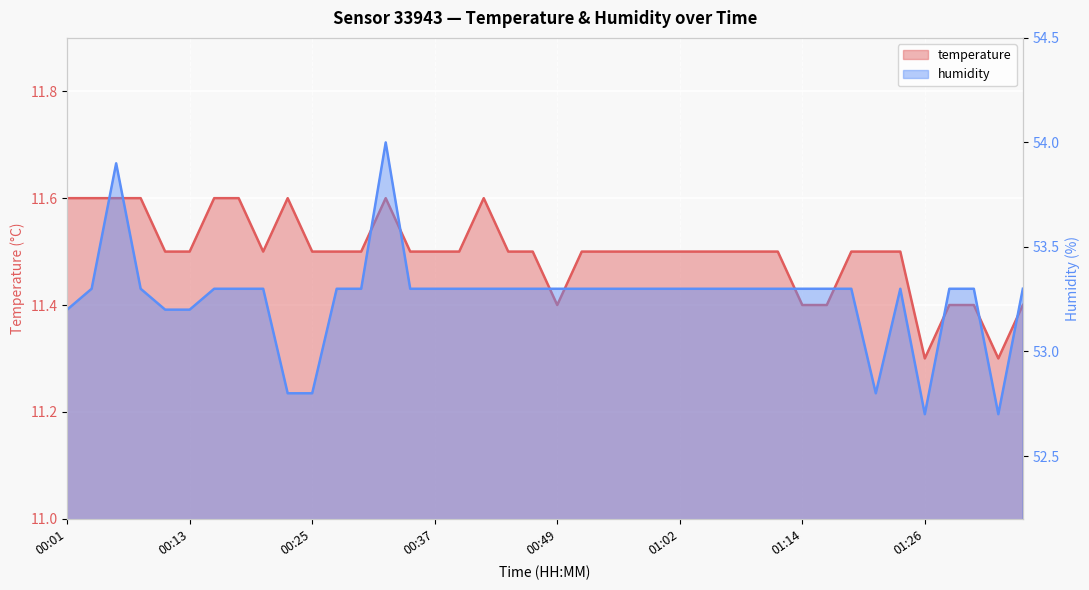

What position from the right is 00:28?

29